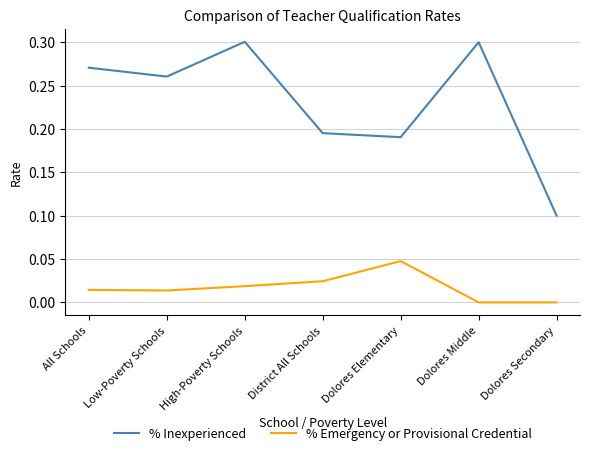

True or false: % Inexperienced and % Emergency or Provisional Credential cross at least once.

False